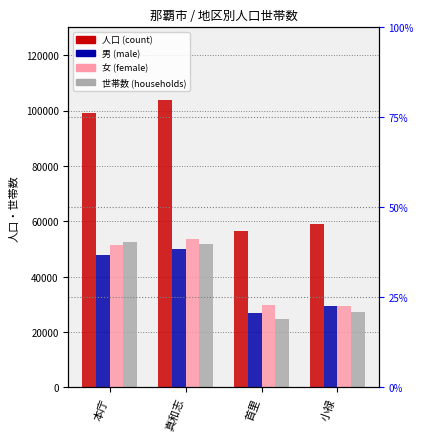

Reading left to right, extract all data points from this chart.

人口: 99125	103686	56610	58957
男: 47805	50132	26927	29399
女: 51320	53554	29683	29558
世帯数: 52445	51775	24851	27214